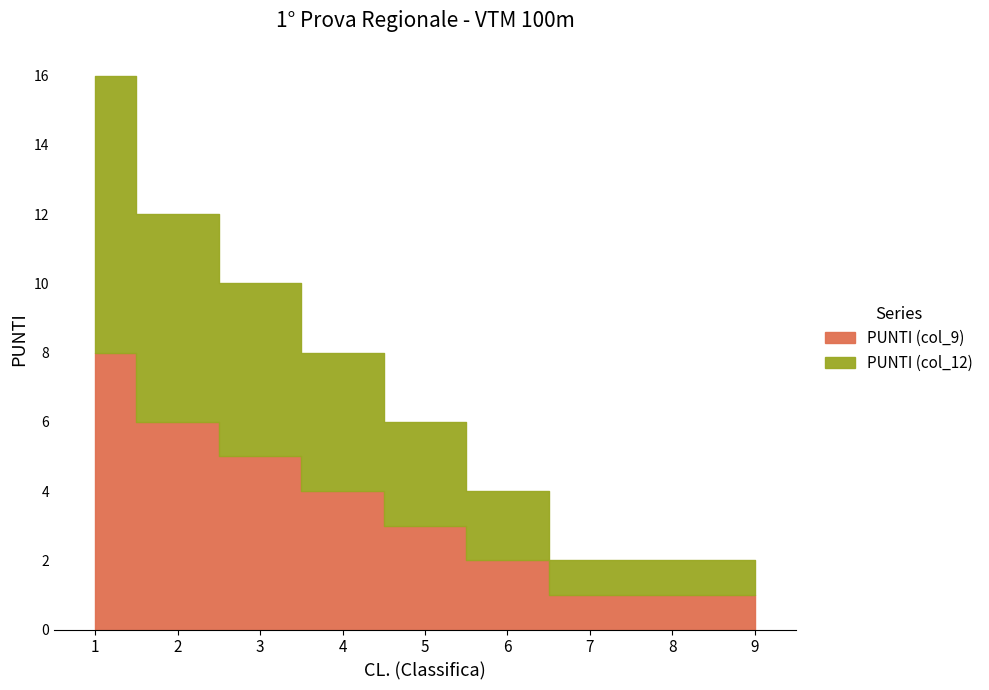

Which series changed the most between 2 and 4?

PUNTI (col_9)